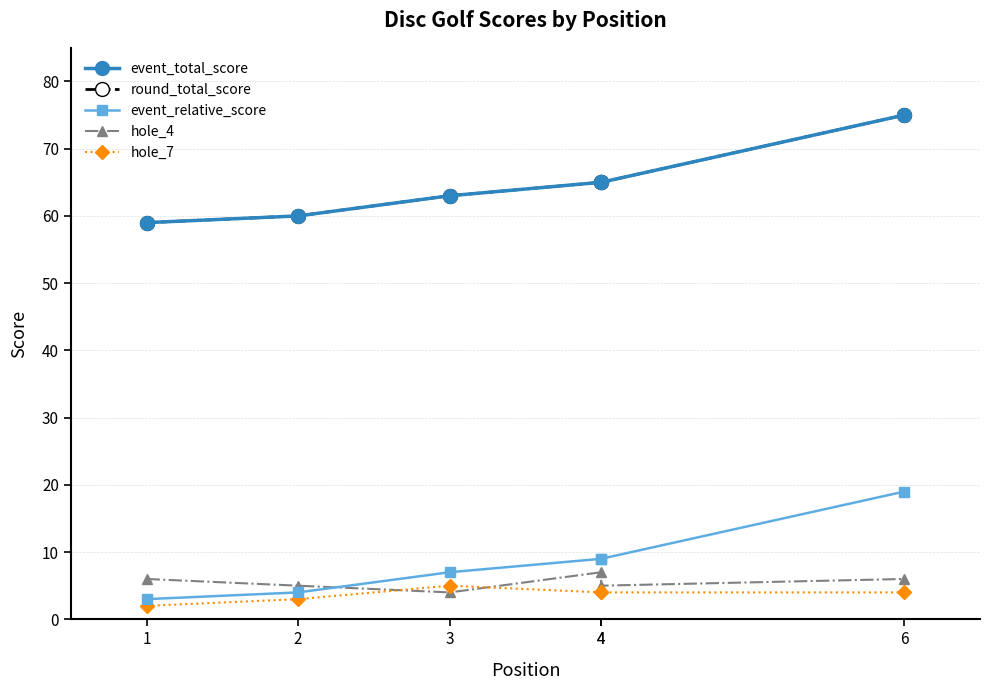

Is the value of hole_4 at 1 greater than the value of event_relative_score at 4?

No